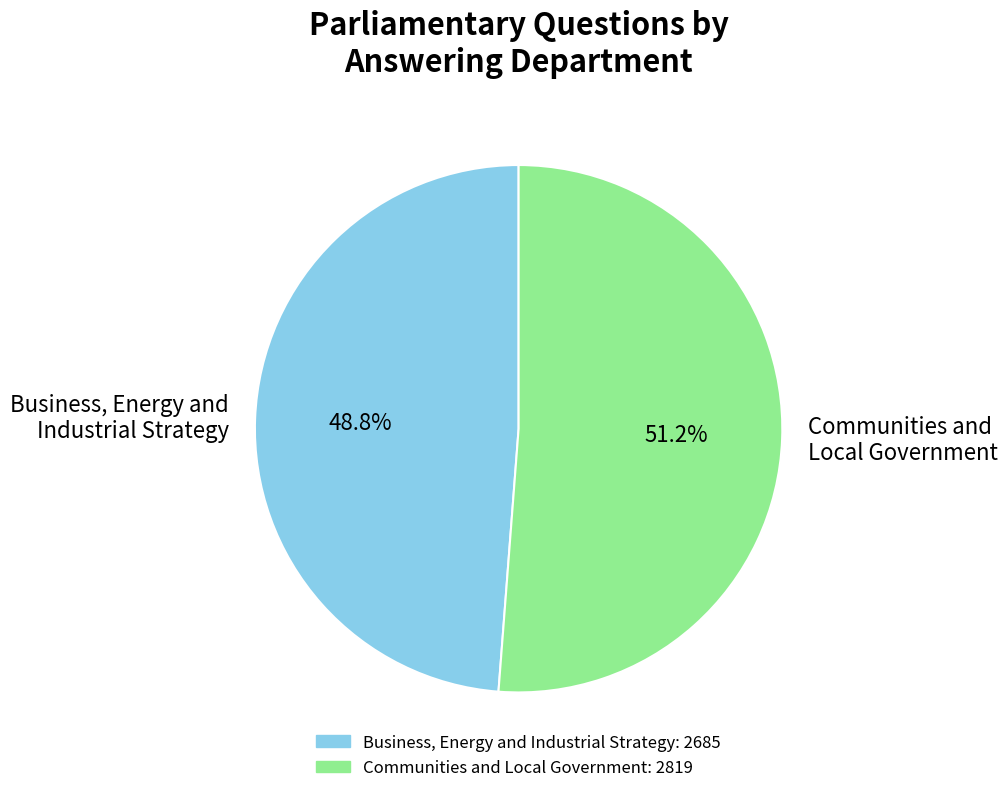

What percentage is NOT represented by Business, Energy and Industrial Strategy?

51.2%